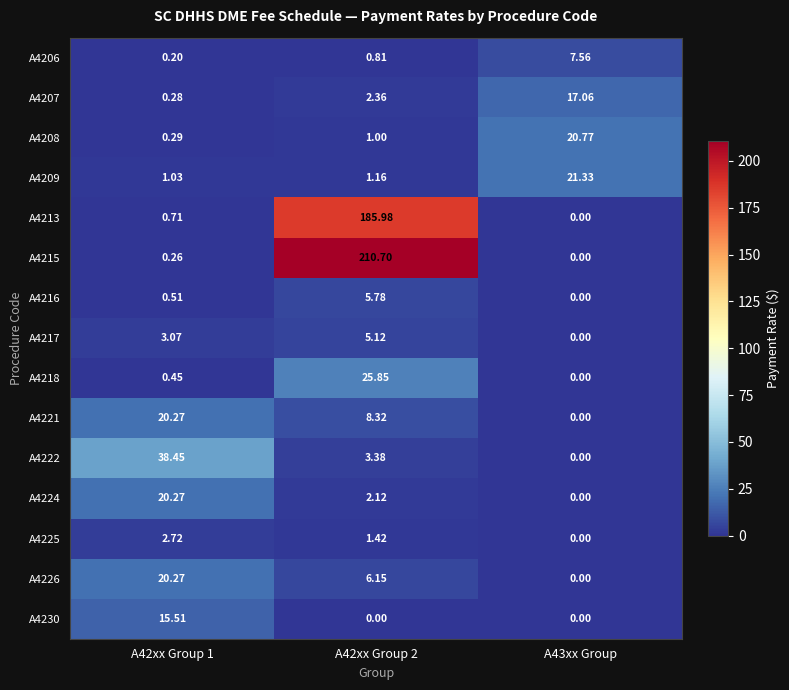

Is the value of A4222 at A42xx Group 2 greater than the value of A4226 at A43xx Group?

Yes